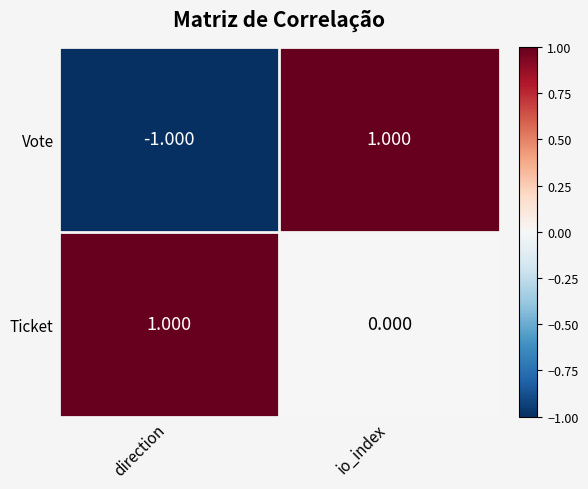

At which category is the sum across all series the highest?

io_index